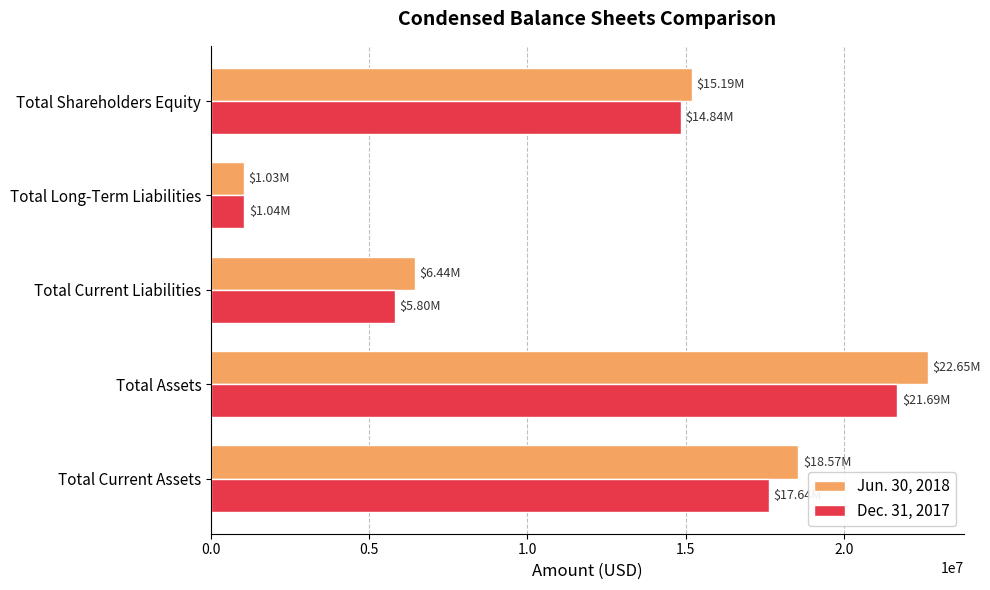

Which series has the widest spread of values?

Jun. 30, 2018